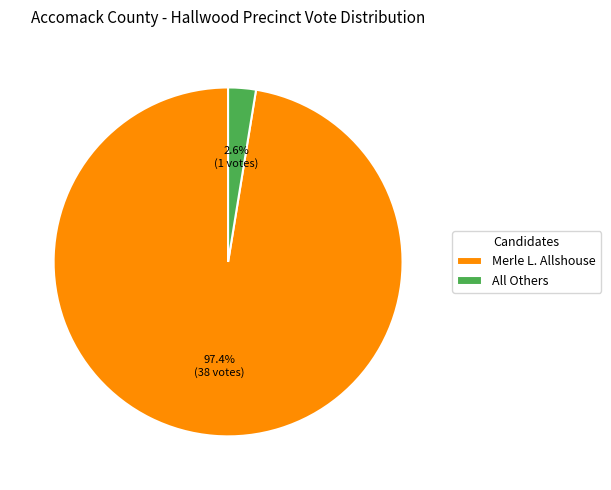

Is it true that All Others is 12% of the pie?

False